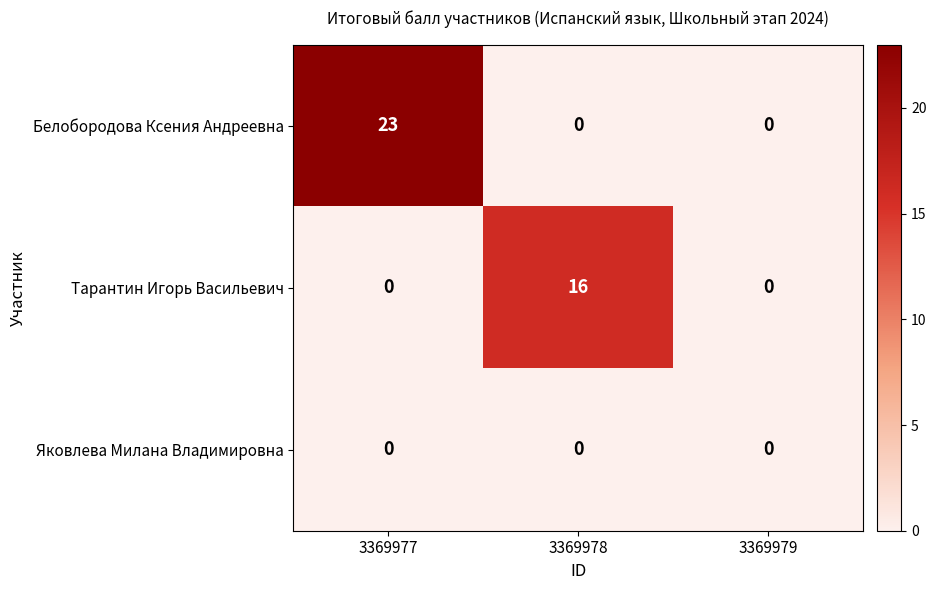

Count the Белобородова Ксения Андреевна values in the range 0 to 23.

3